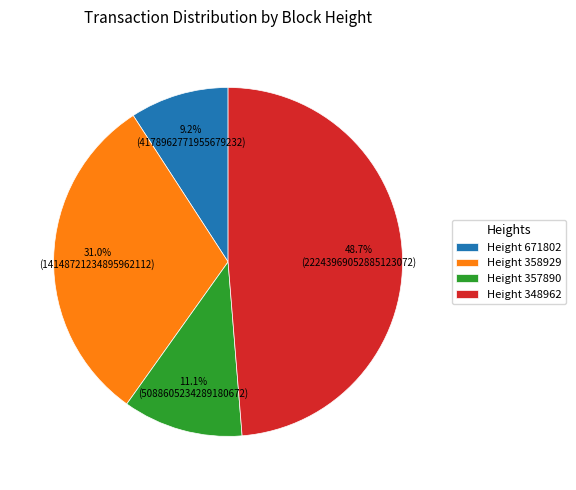

Which category has the smallest portion of the pie?

Height 671802